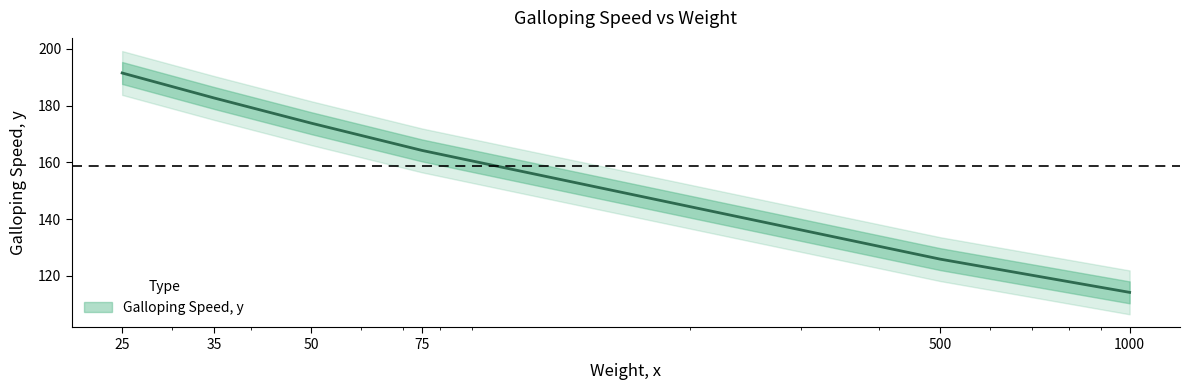

What is the difference between the maximum and minimum values?

77.3